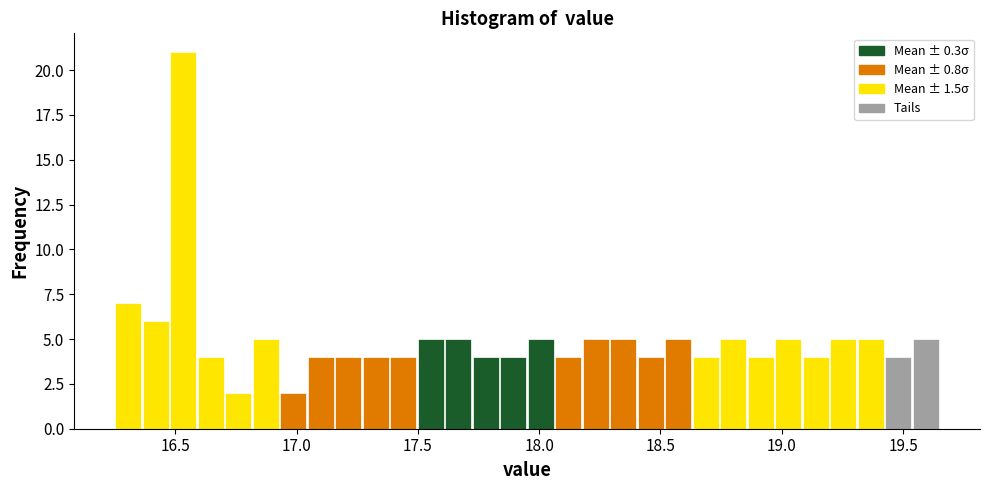

Read against the x-axis, roughly where is the centre of the tallest bar?

16.55